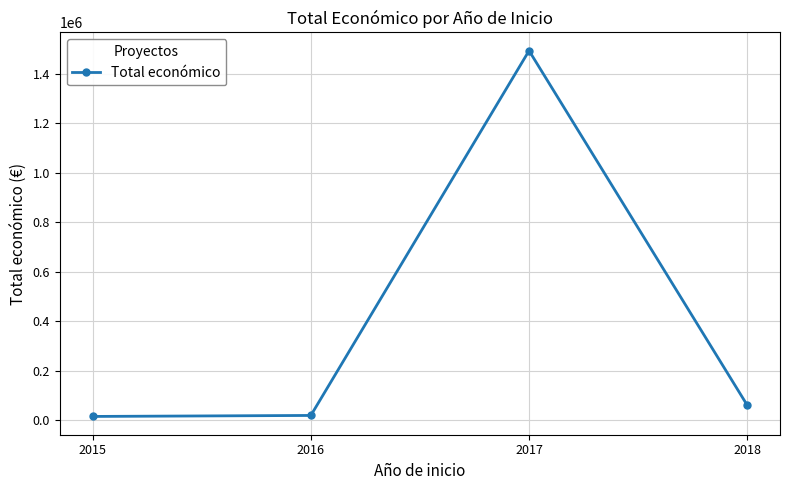

What is the difference between the values at 2016 and 2015?

3990